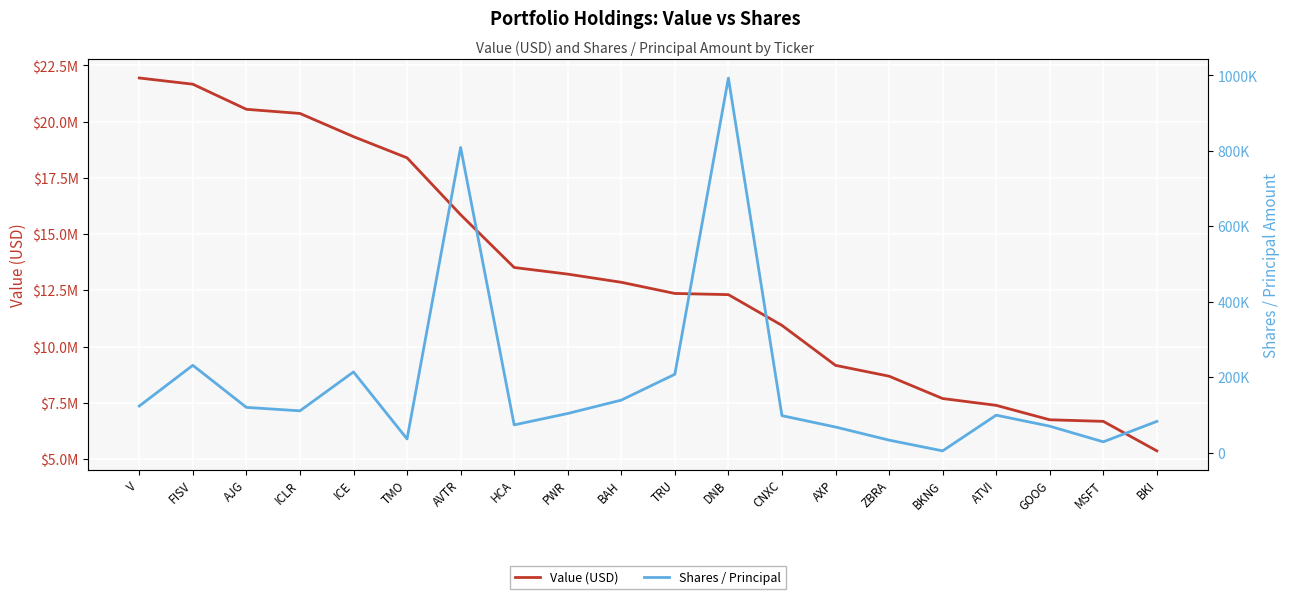

What is the total value across all series at AXP?

9229910